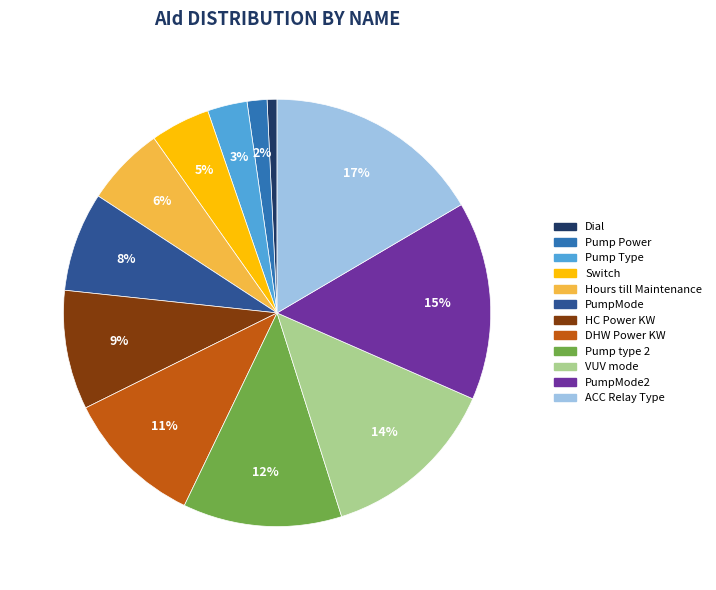

Is there a majority slice in this chart?

No